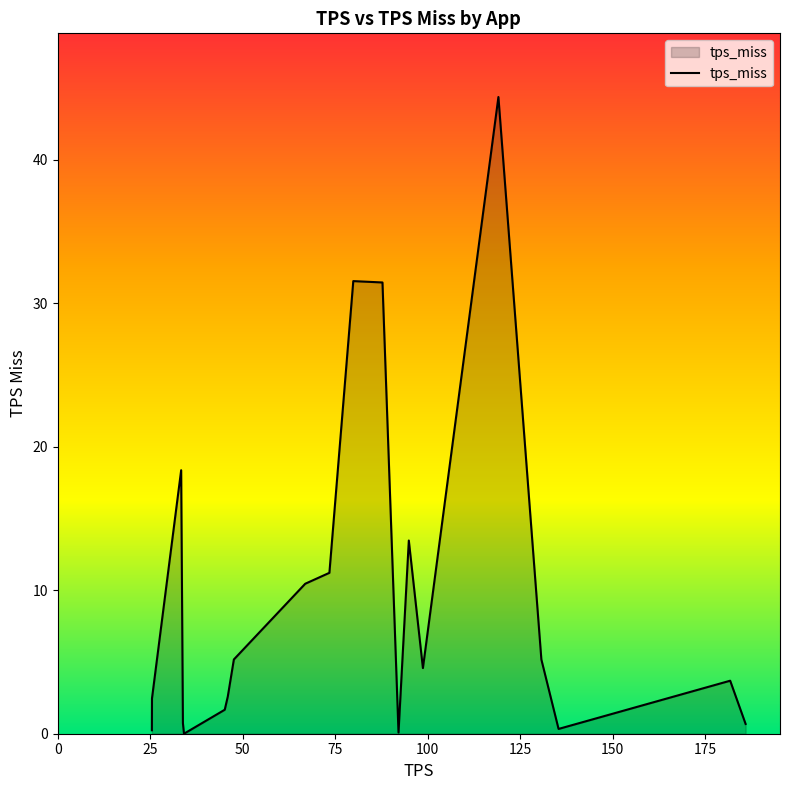

What is the maximum value shown in the chart?

44.4